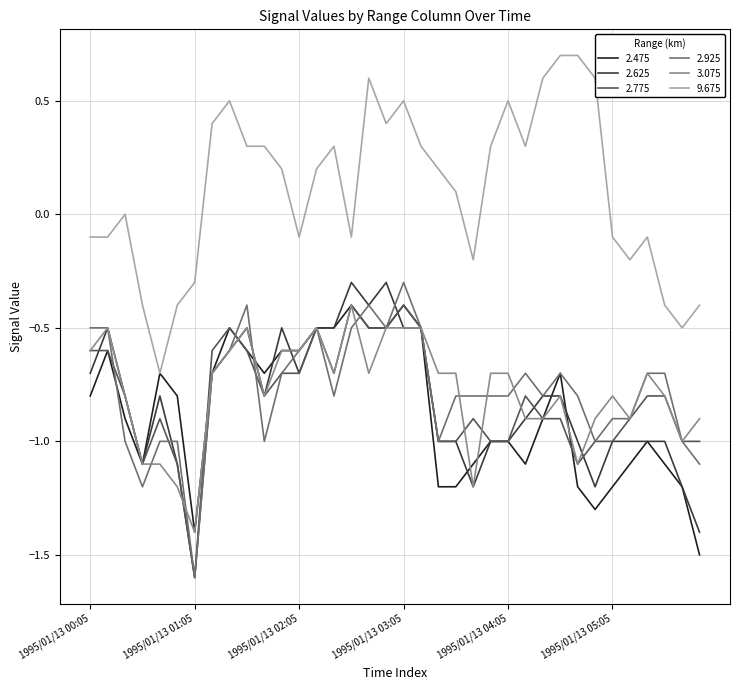

What is the minimum value for 9.675?

-0.7